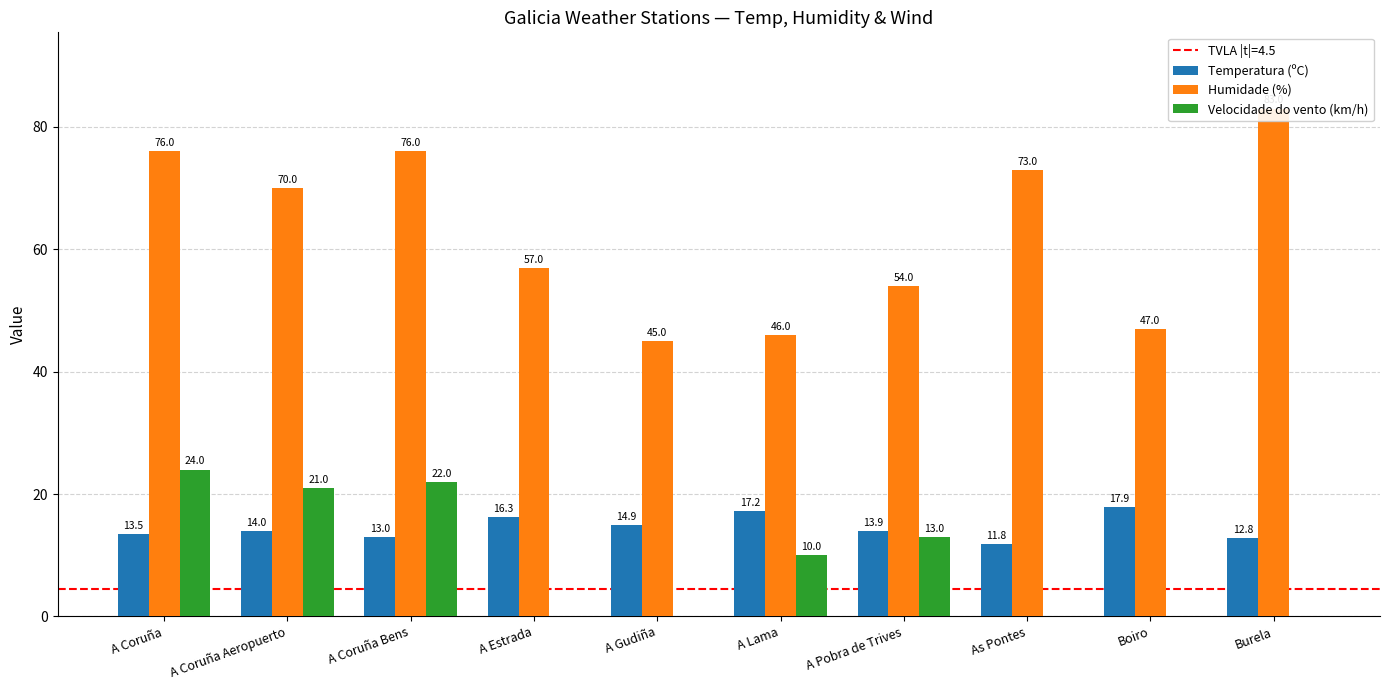

What is the highest value of the Humidade (%) series?

83.0